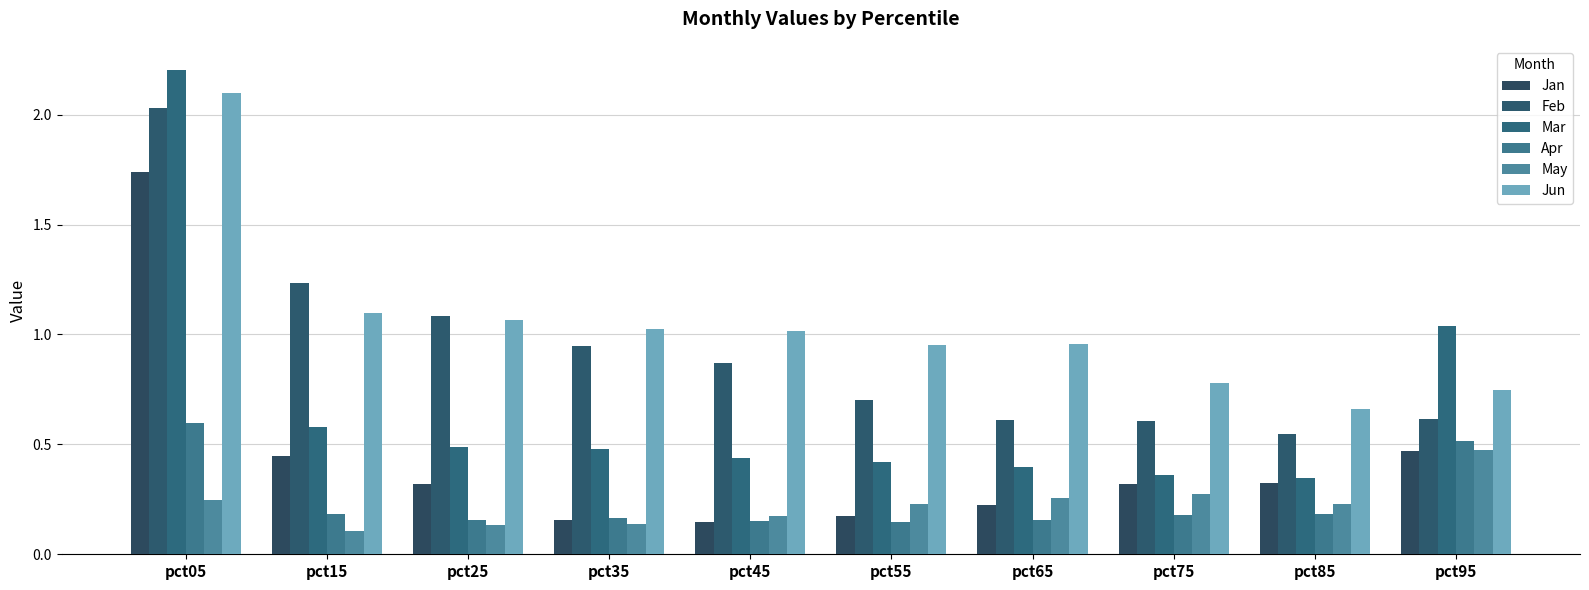

The Feb series shows 0.6 at pct95. True or false?

True